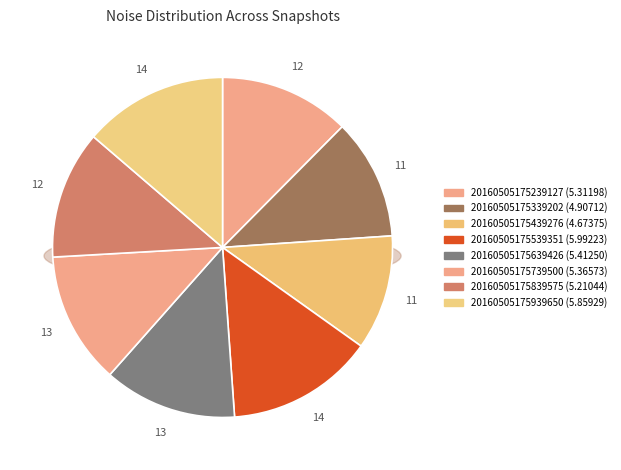

Which slice is the smallest?

20160505175439276